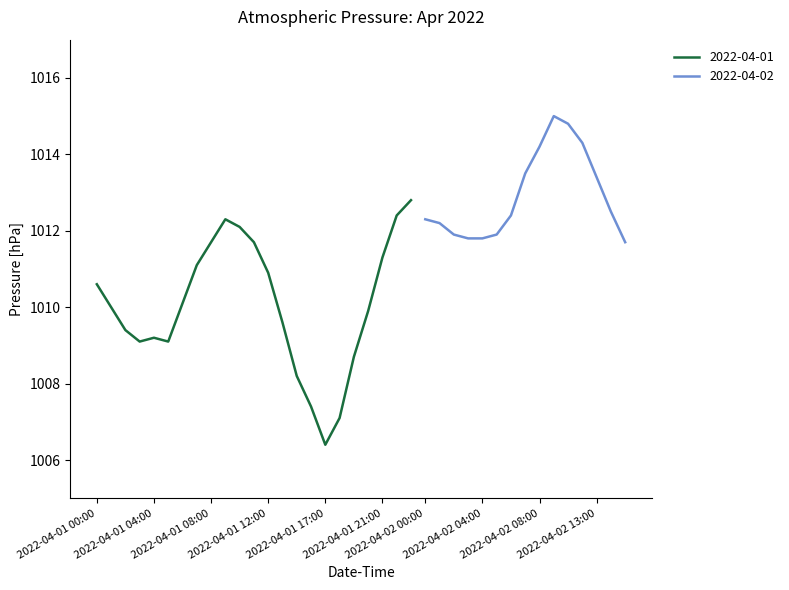

Approximately how many times larger is the value at 2022-04-02 03:00 compared to 2022-04-02 04:00?

1.0